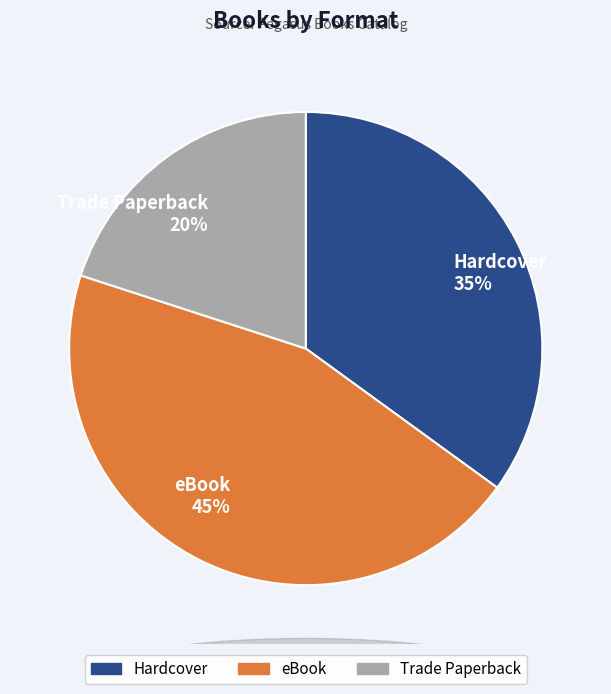

How many slices are in this pie chart?

3